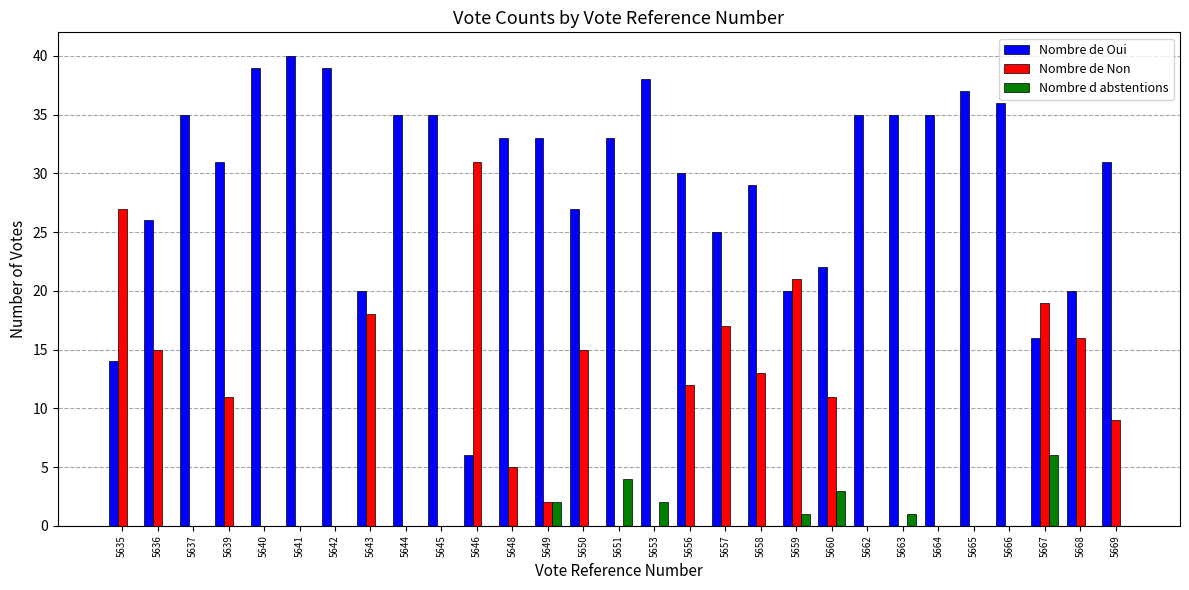

What is the spread (max minus min) of values at 5669?

31